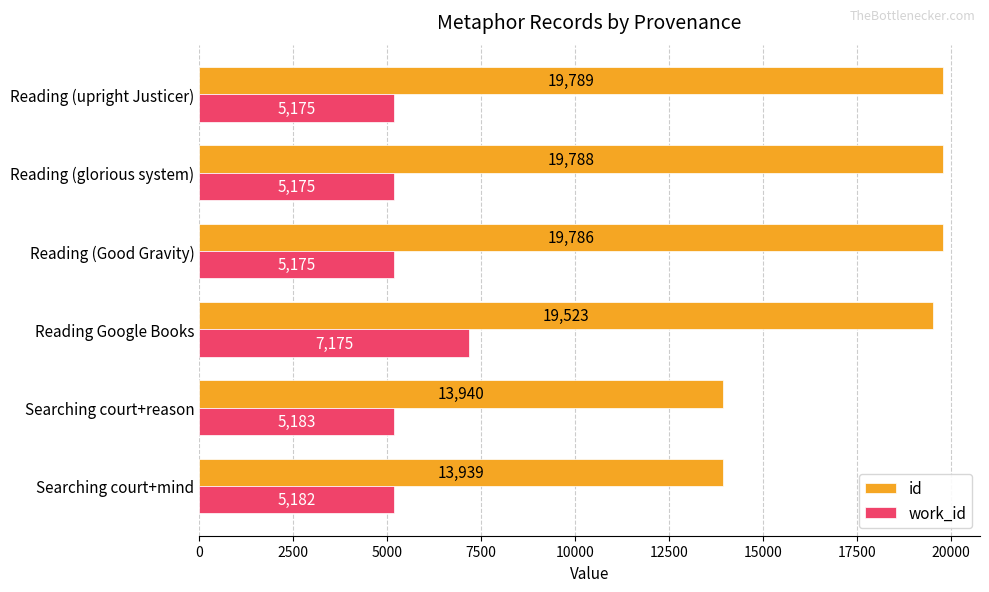

At which label is id closest to 16864?

Reading Google Books